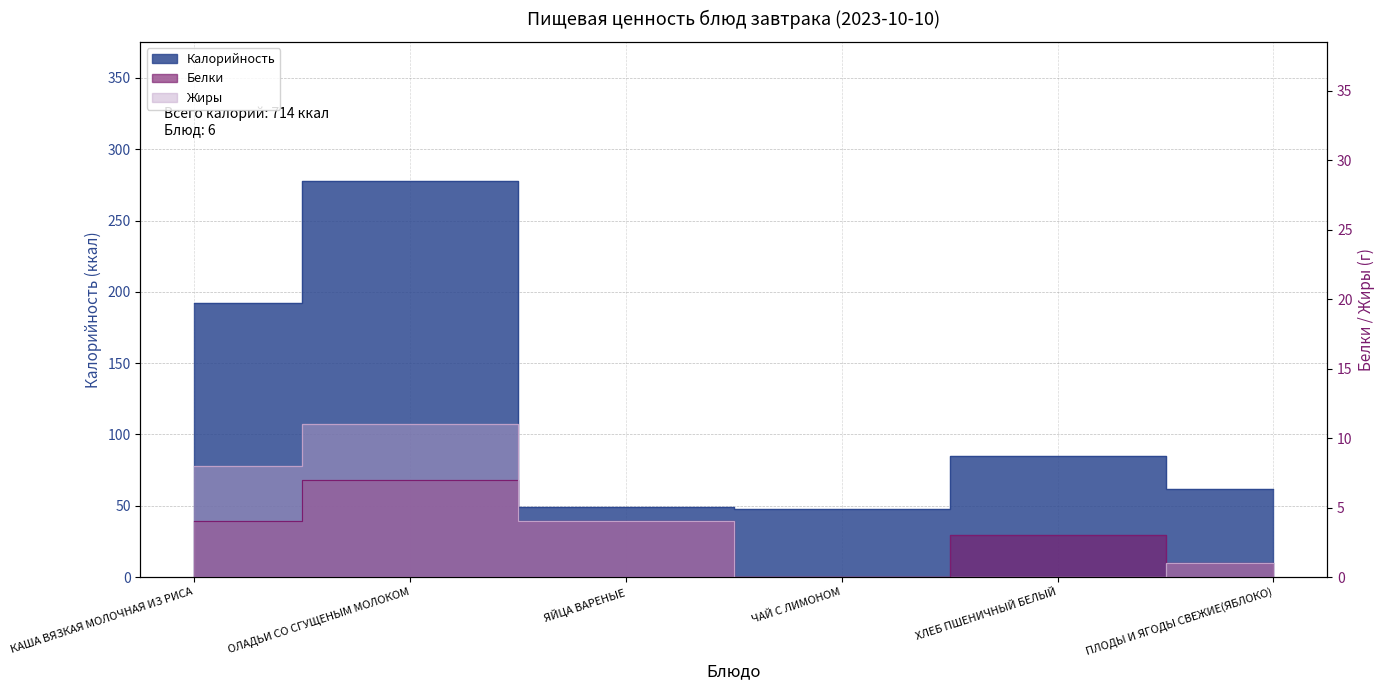

What is the total value across all series at ПЛОДЫ И ЯГОДЫ СВЕЖИЕ(ЯБЛОКО)?

64